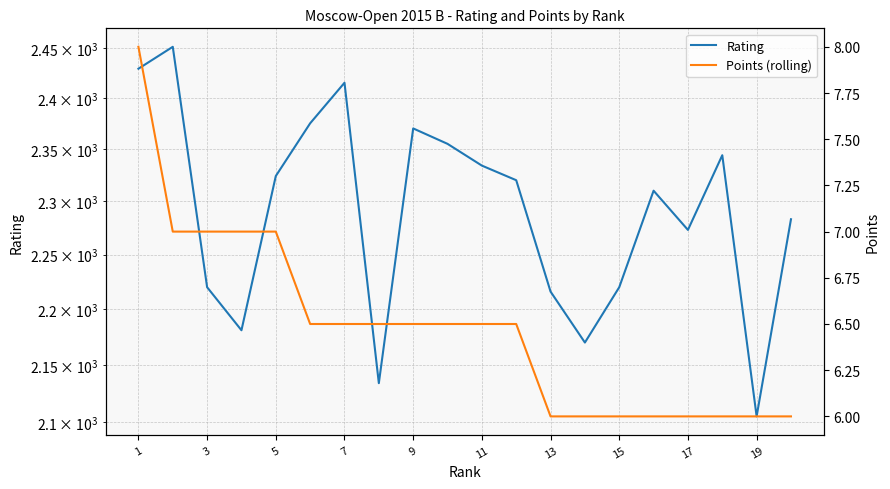

List the series in order of their overall mean, lowest first.

Points (rolling), Rating